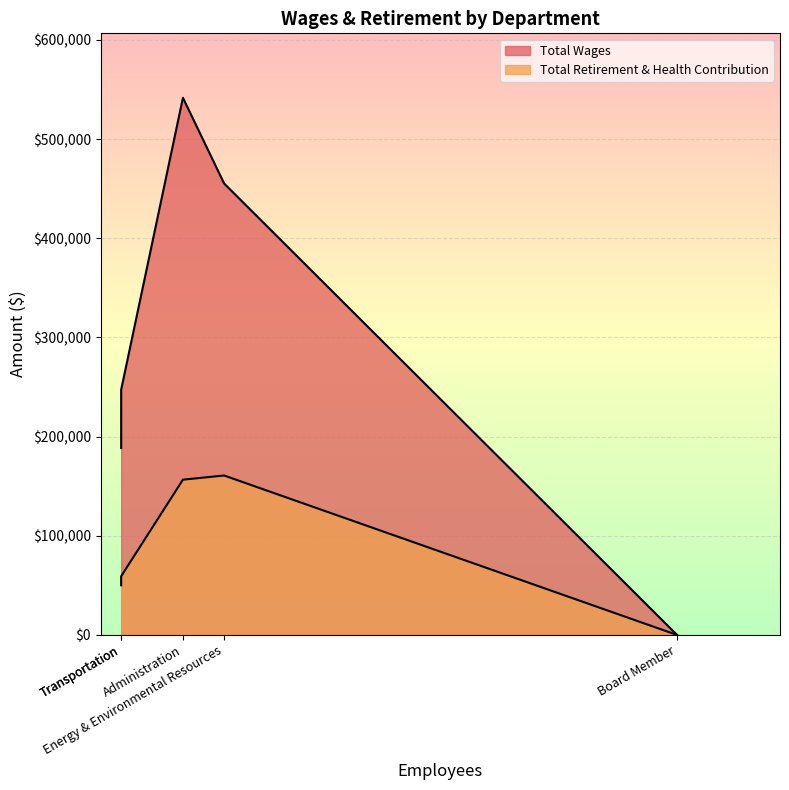

List the series in order of their overall mean, highest first.

Total Wages, Total Retirement & Health Contribution